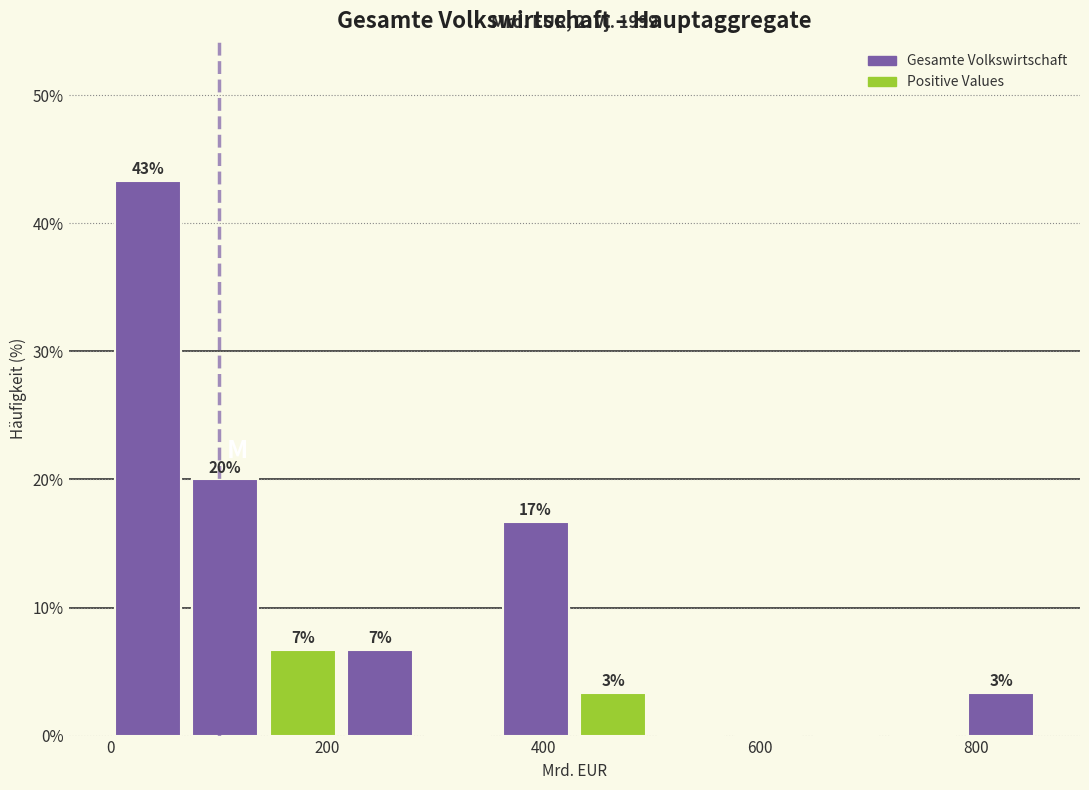

Read against the x-axis, roughly where is the centre of the tallest bar?

40